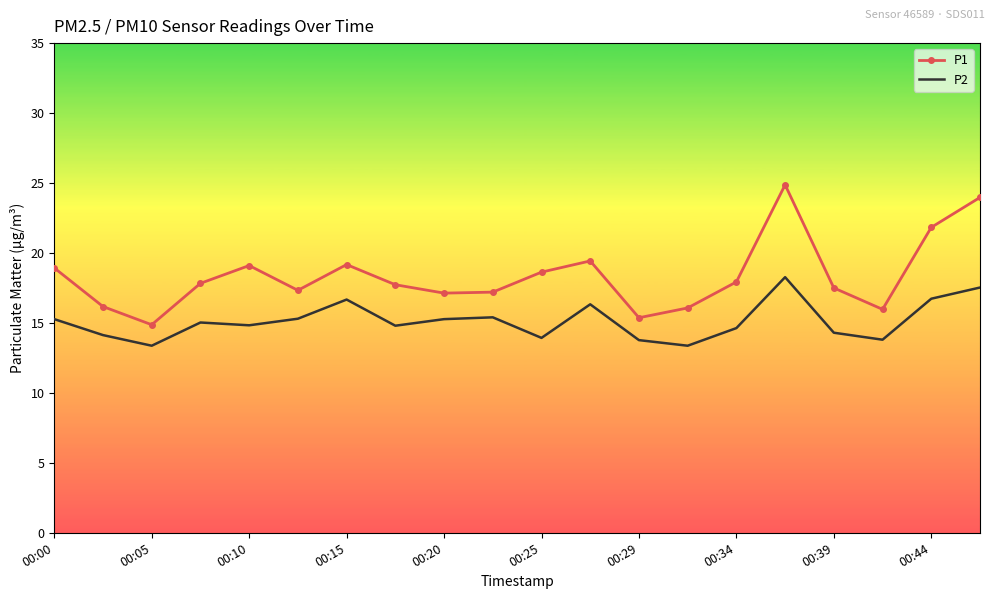

Which series has the largest range (max minus min)?

P1